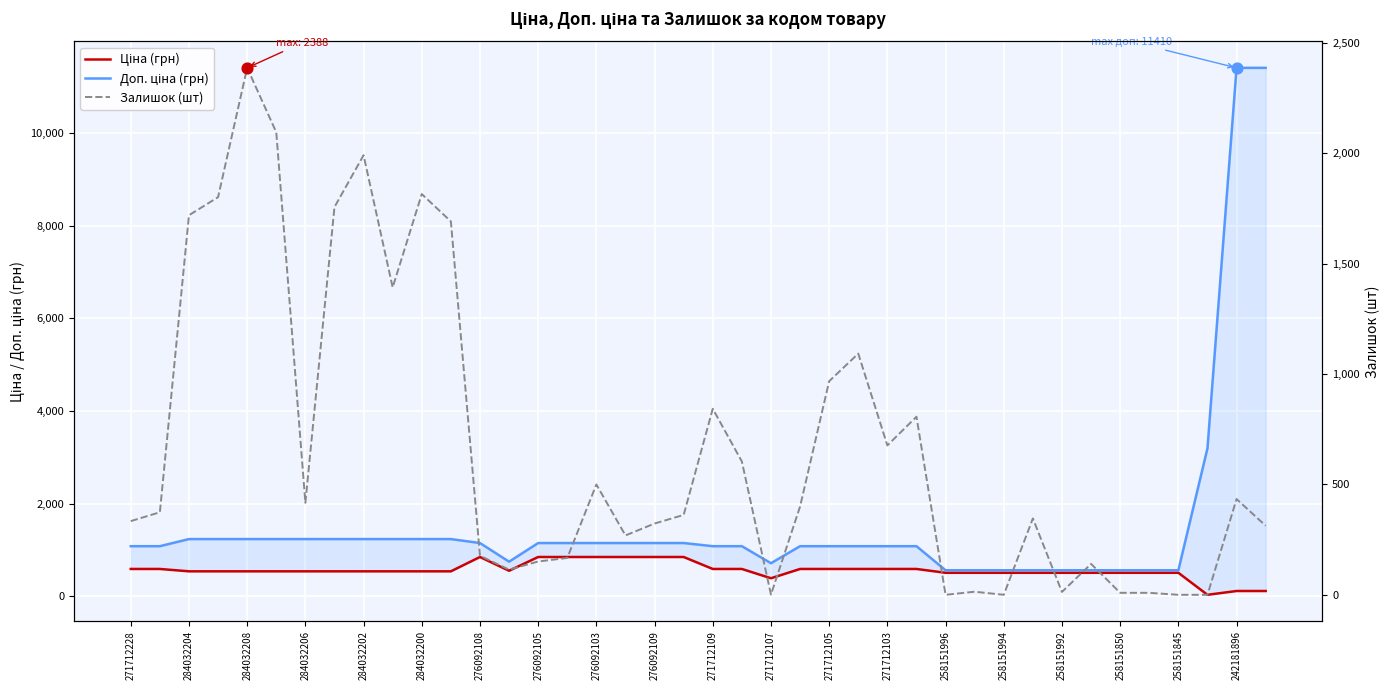

Which series has the widest spread of Y values?

Доп. ціна (грн)